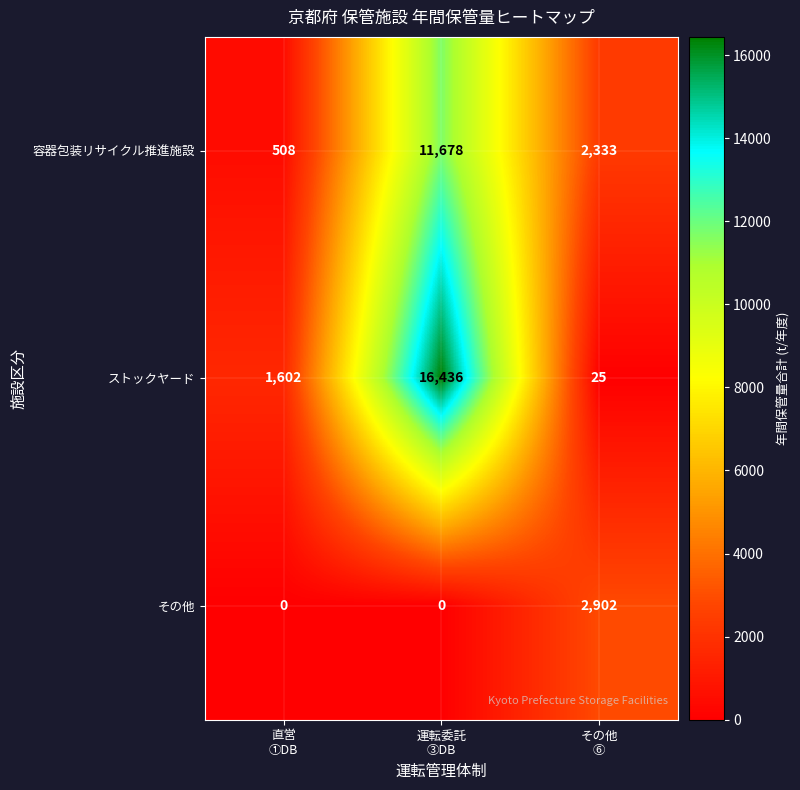

Count the number of data series in this chart.

3